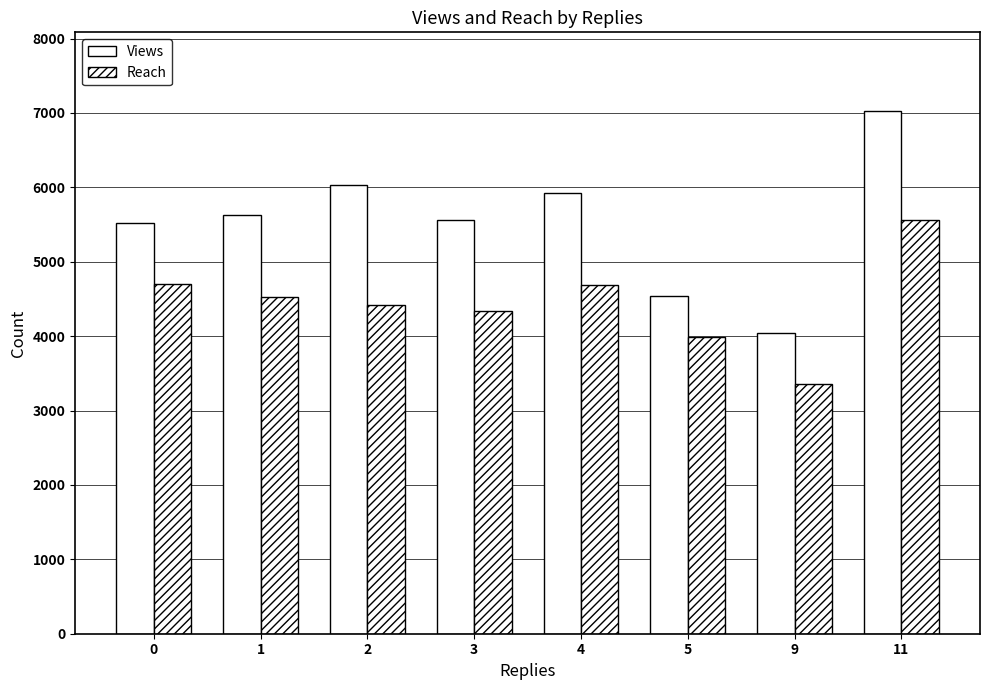

Reading right to left, transcribe all the data shown in this chart.

Views: 11=7029	9=4047	5=4544	4=5920	3=5555	2=6025	1=5626	0=5523
Reach: 11=5558	9=3352	5=3989	4=4691	3=4341	2=4424	1=4525	0=4705